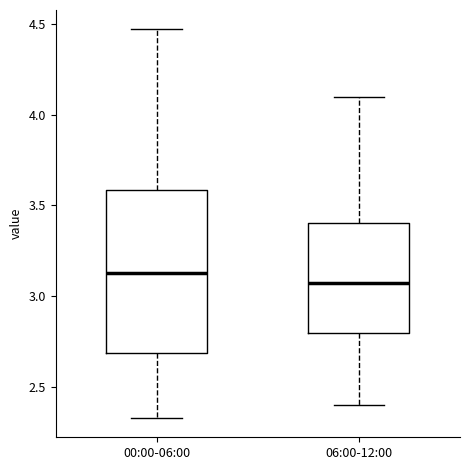

Reading left to right, read every box against the y-axis: the position of its median line, the range the box covers, and the ends of its whiskers. The values are not printed on the chart, so give them approximately, as read against the axis.

00:00-06:00: median 3.15, box 2.70 to 3.60, whiskers 2.35 to 4.45
06:00-12:00: median 3.10, box 2.80 to 3.40, whiskers 2.40 to 4.10